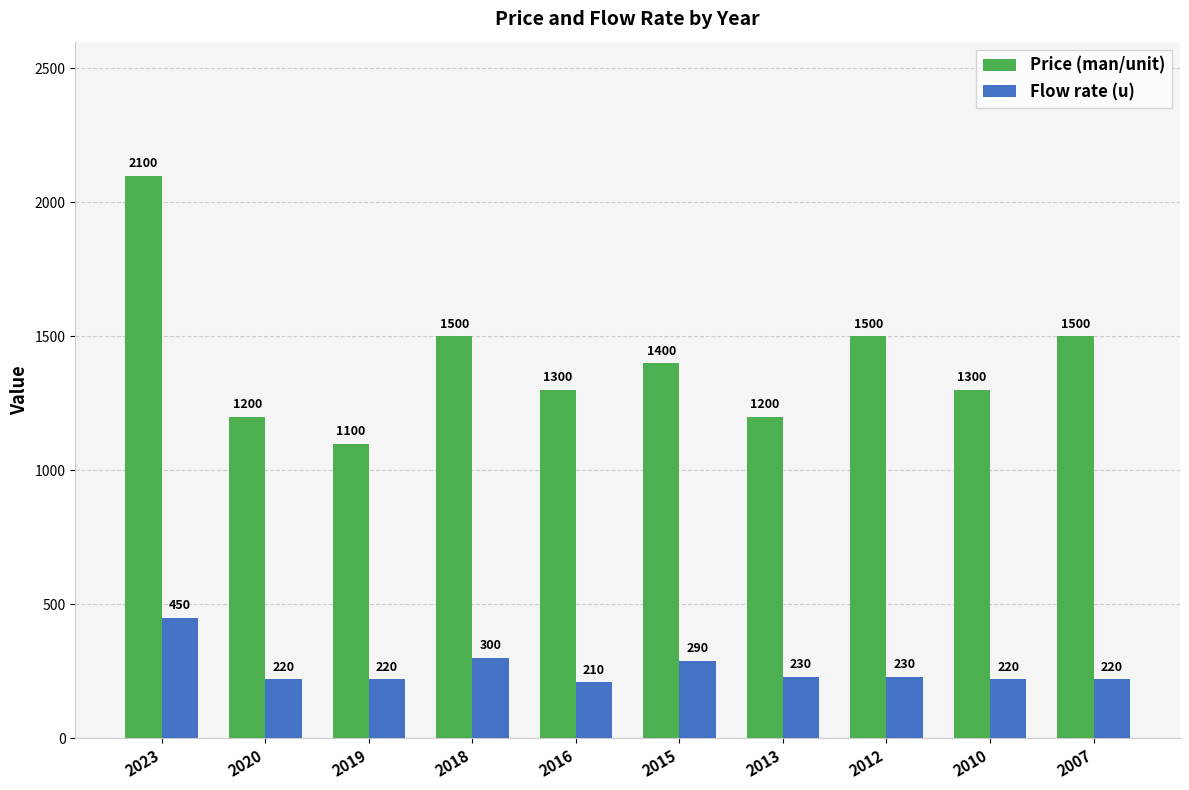

At 2007, list the series in order from largest to smallest.

Price (man/unit), Flow rate (u)